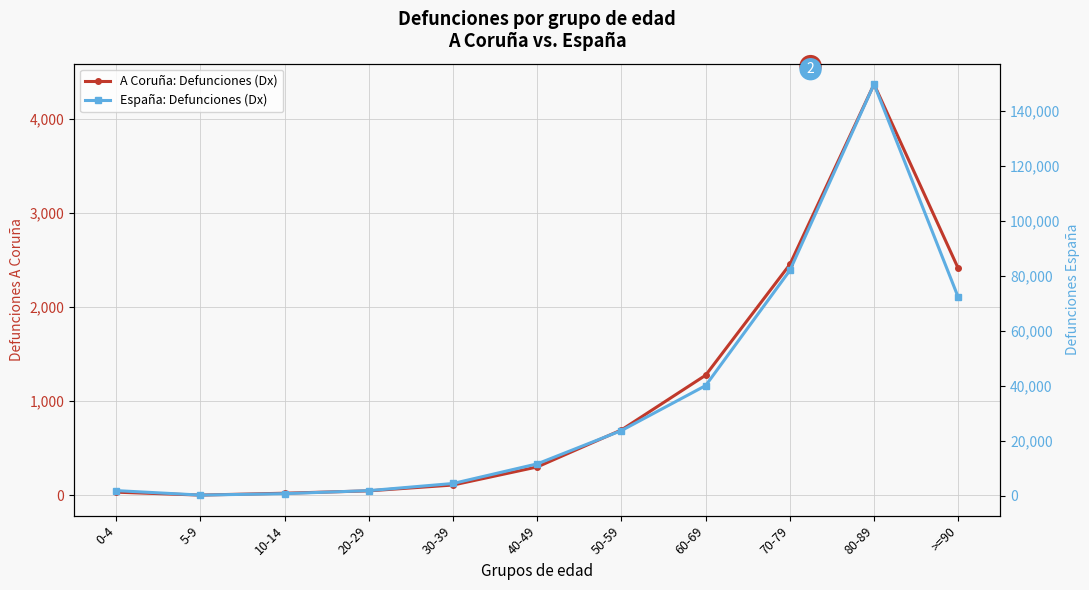

At which category does the chart reach its peak across all series?

80-89